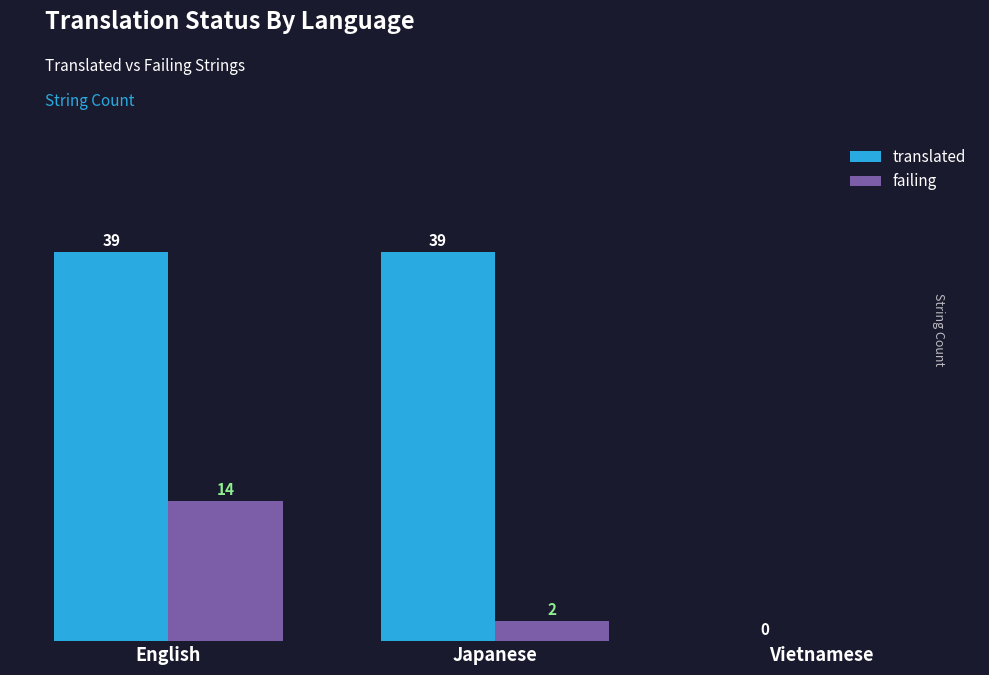

Between Japanese and Vietnamese, which series saw the biggest shift?

translated